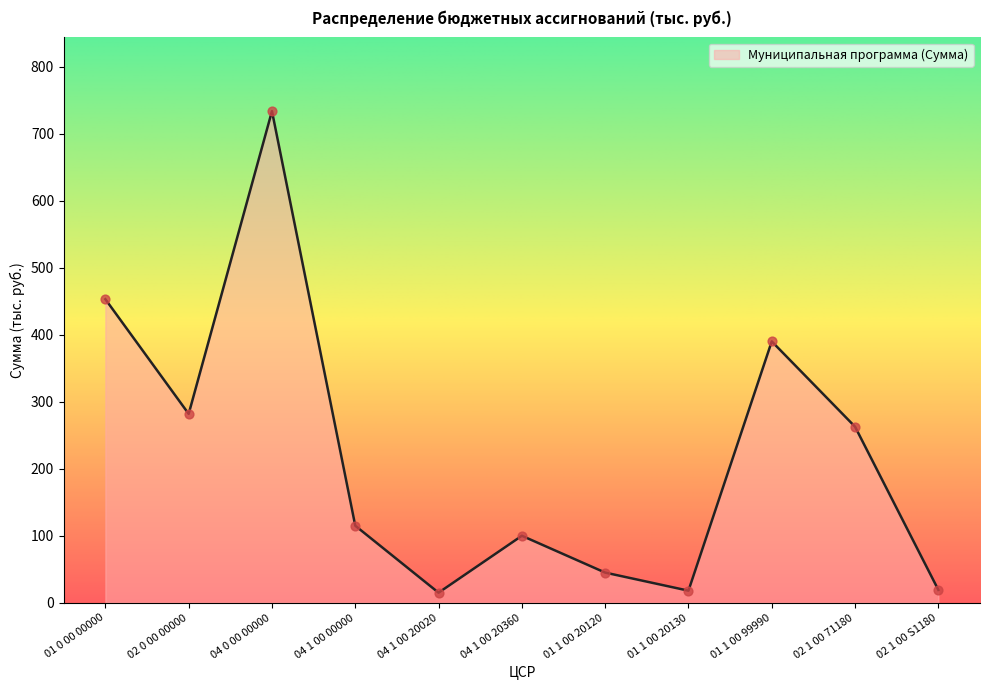

What is the change in value from 01 0 00 00000 to 02 0 00 00000?

-171.2